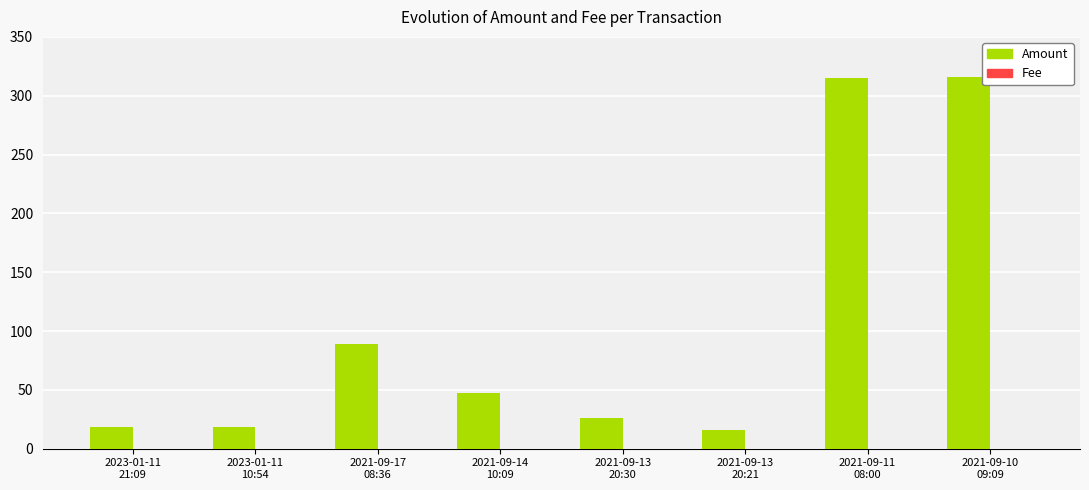

Which series has the largest total across all categories?

Amount